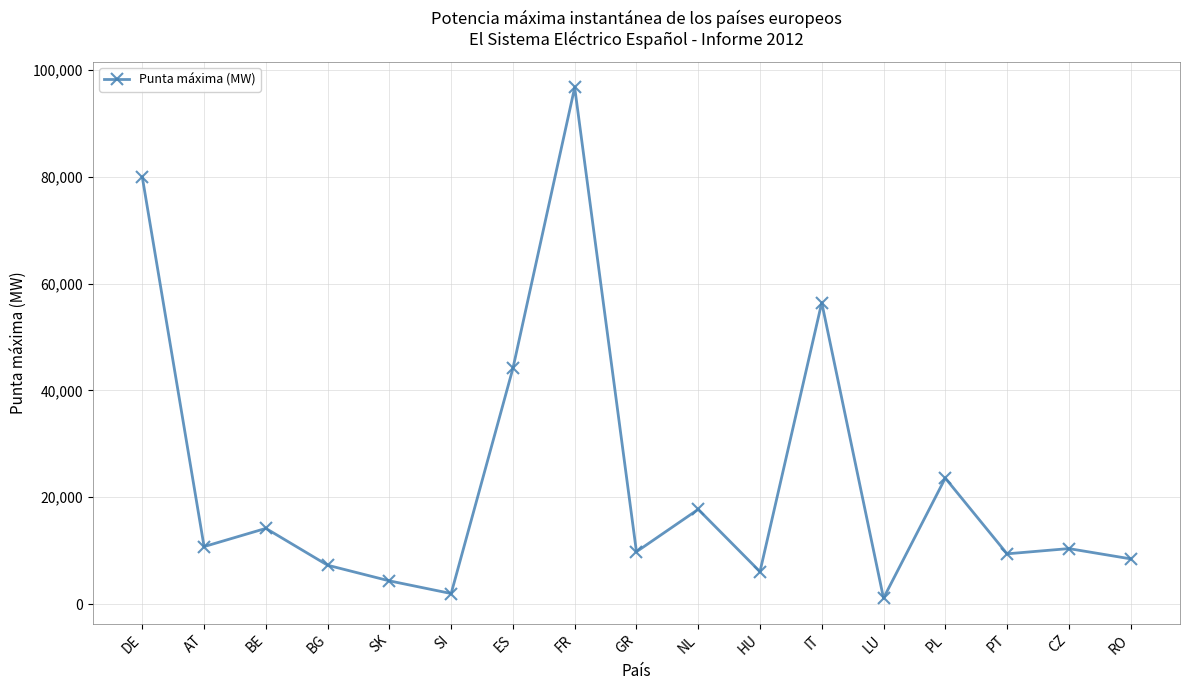

What is the approximate value at HU?

6064